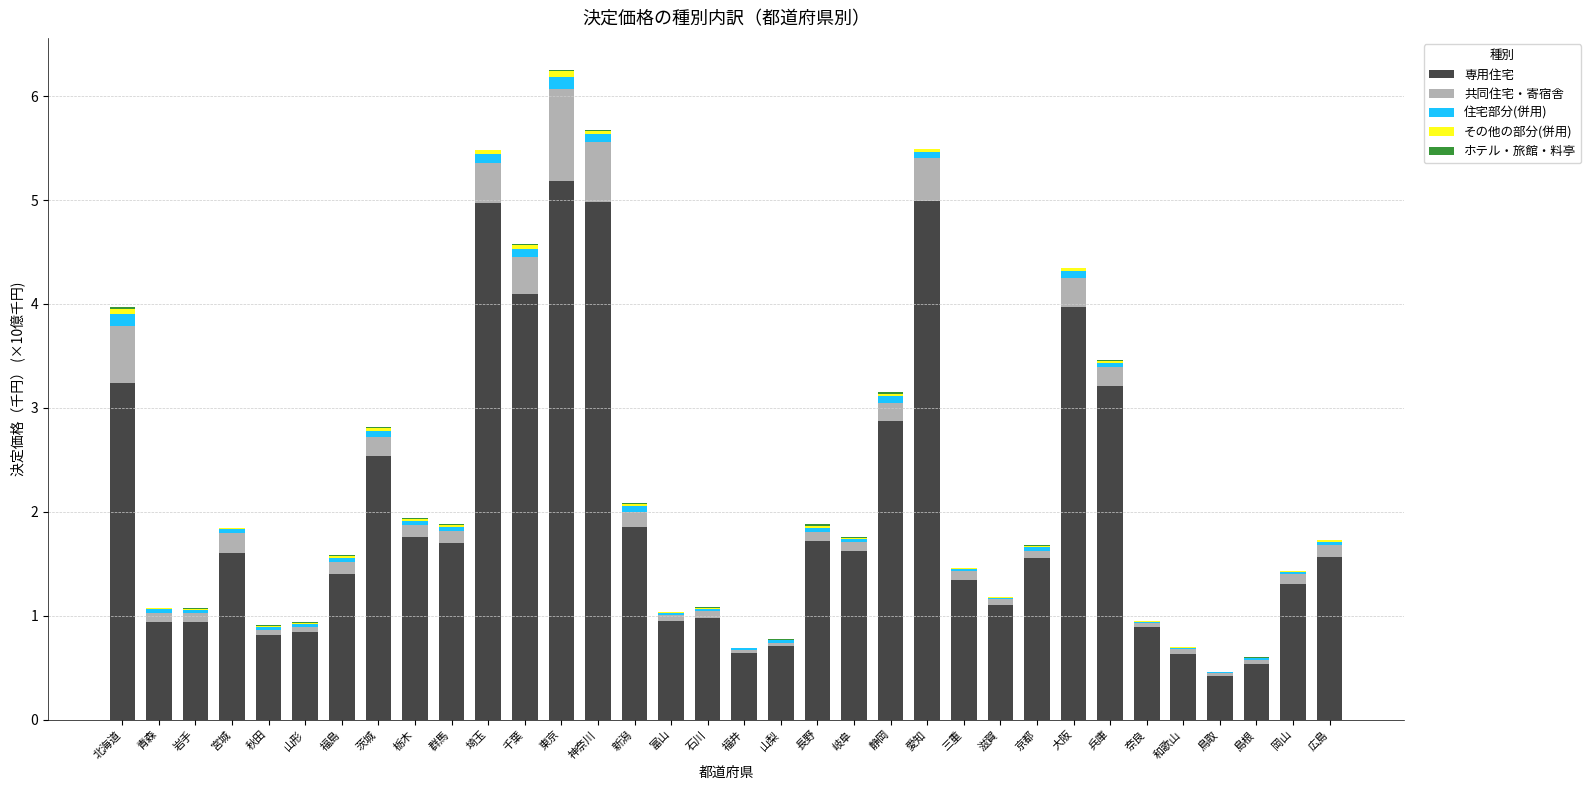

At which label does 専用住宅 reach its peak?

東京